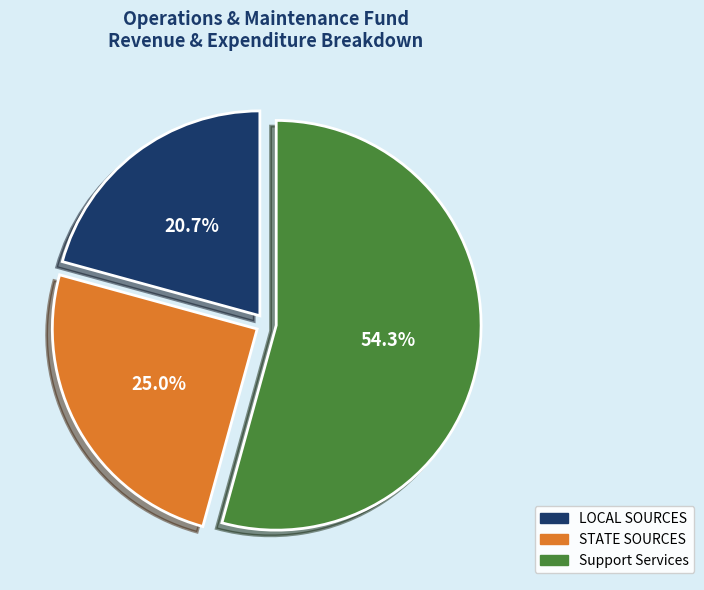

Count the number of slices in the pie.

3